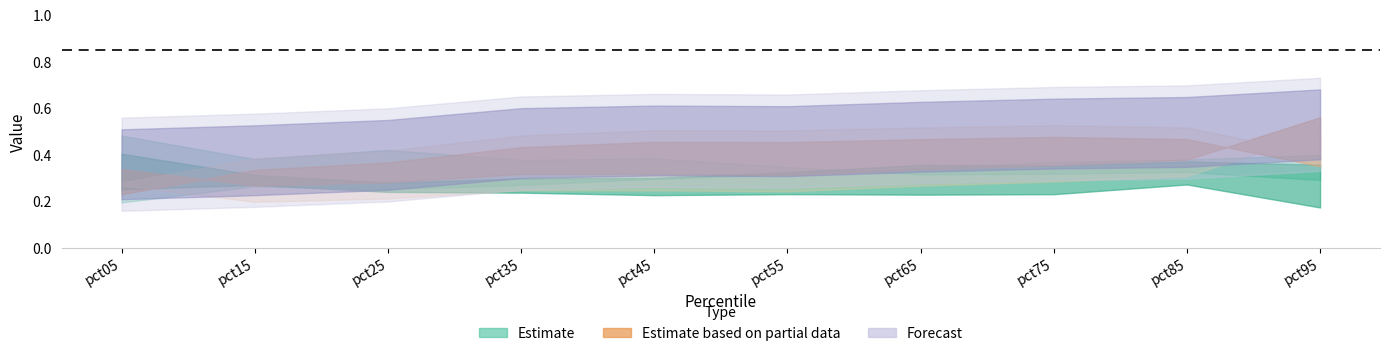

Which category has the lowest value across all series?

pct95